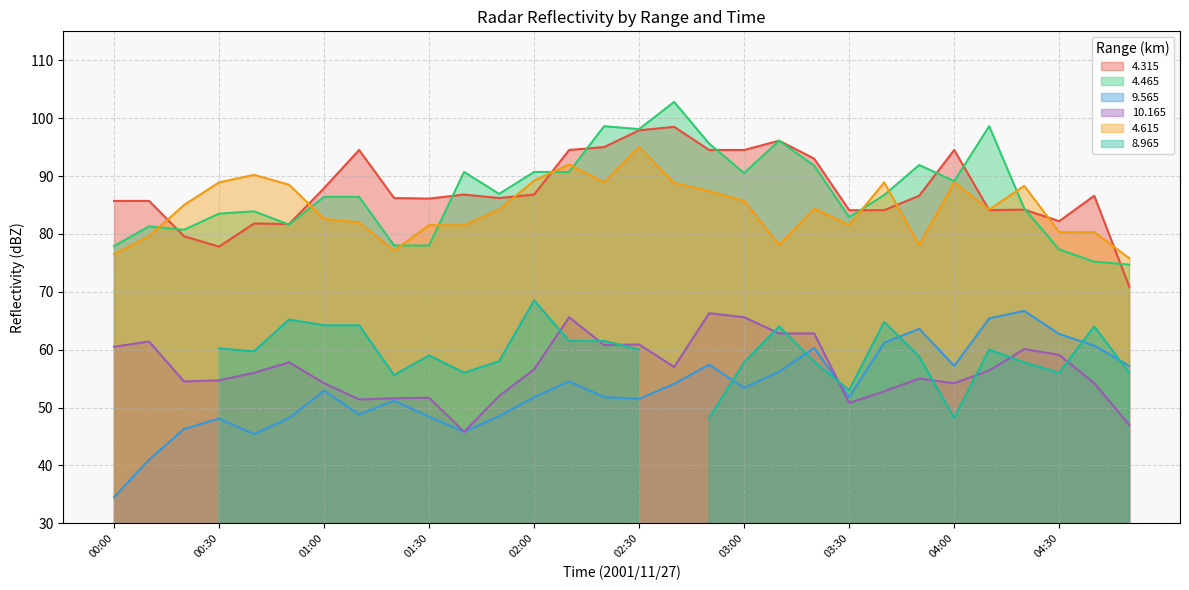

What is the minimum value for   4.315?

70.9